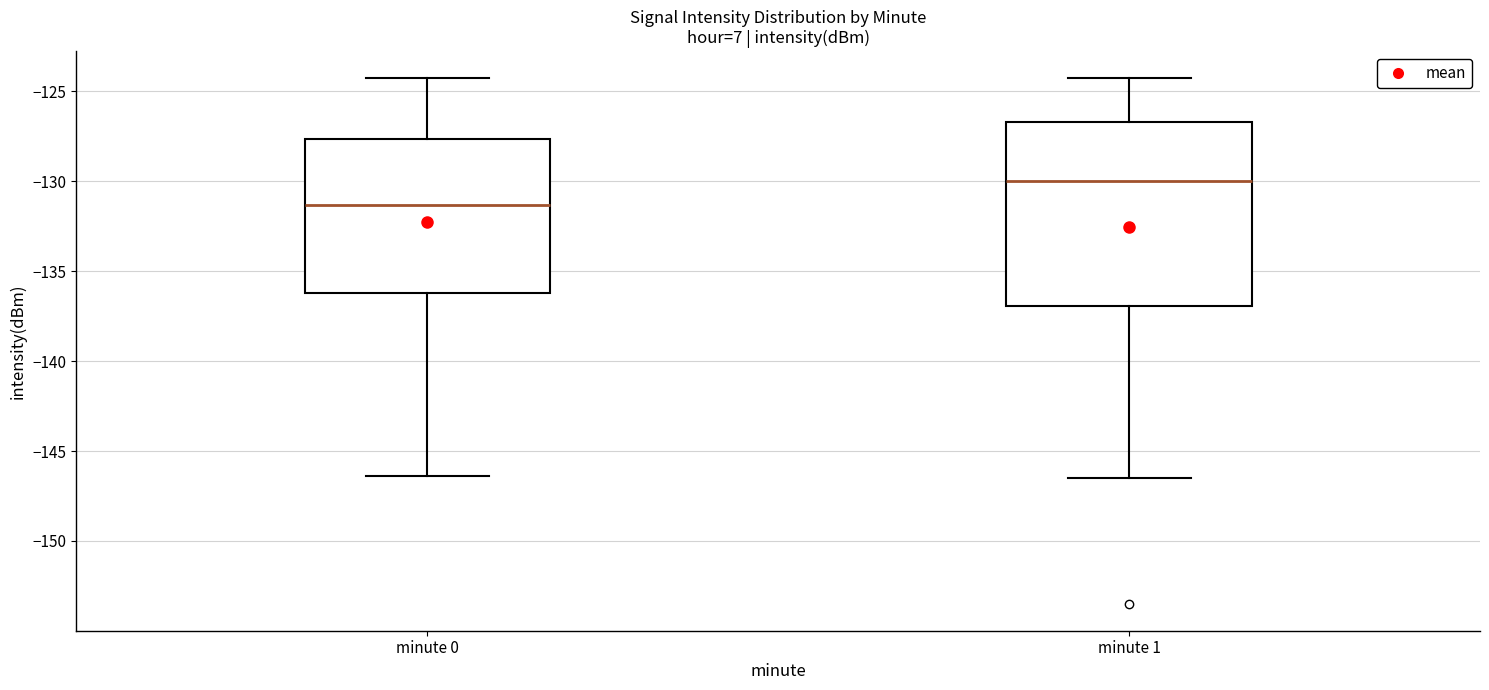

Reading left to right, transcribe this box plot: for each box, give where its median line is, the range the box spans, and where its two whiskers end, as read against the y-axis. The values are not printed on the chart, so give them approximately, as read against the axis.

minute 0: median -131.5, box -136.0 to -127.5, whiskers -146.5 to -124.0
minute 1: median -130.0, box -137.0 to -126.5, whiskers -146.5 to -124.0